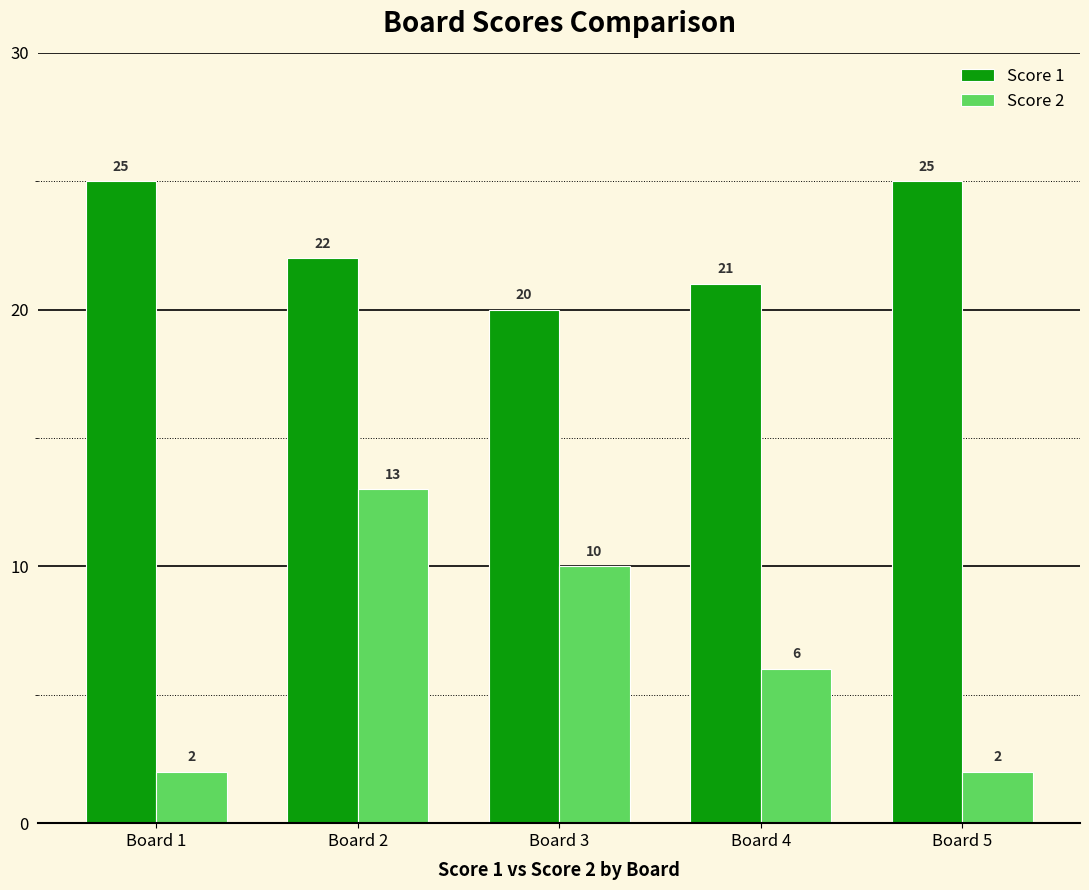

True or false: Score 2 has a value of 1 at Board 1.

False